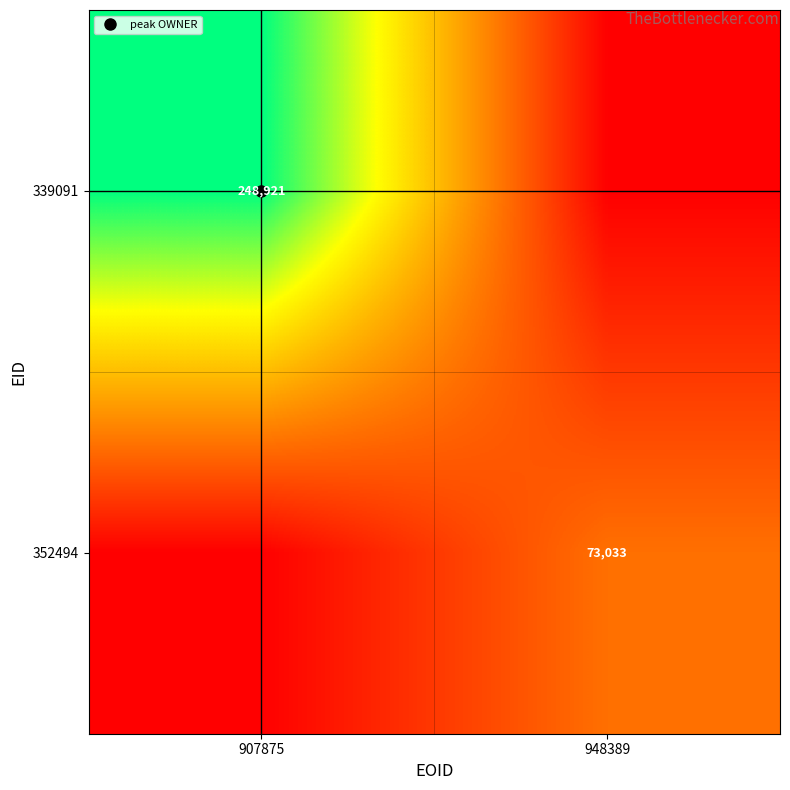

How many categories are shown in the chart?

2